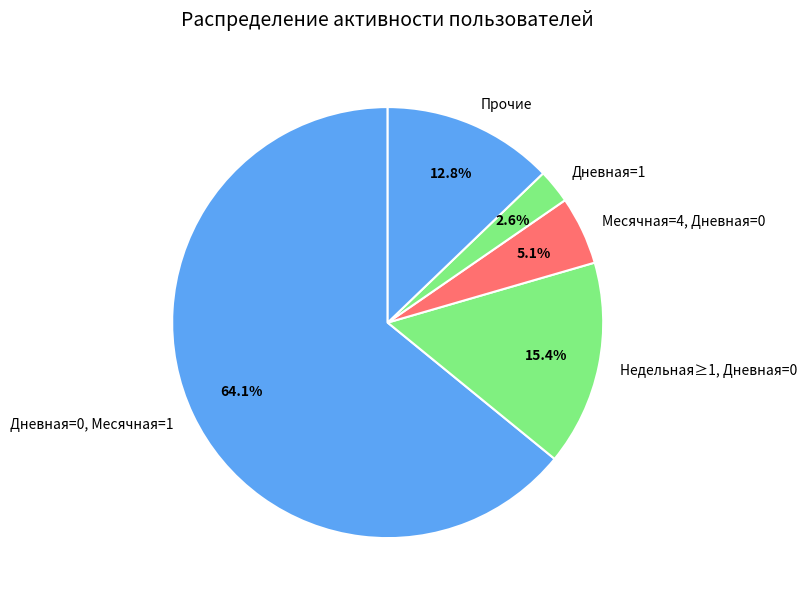

Approximately how many times larger is the value at Прочие compared to Недельная≥1, Дневная=0?

0.8